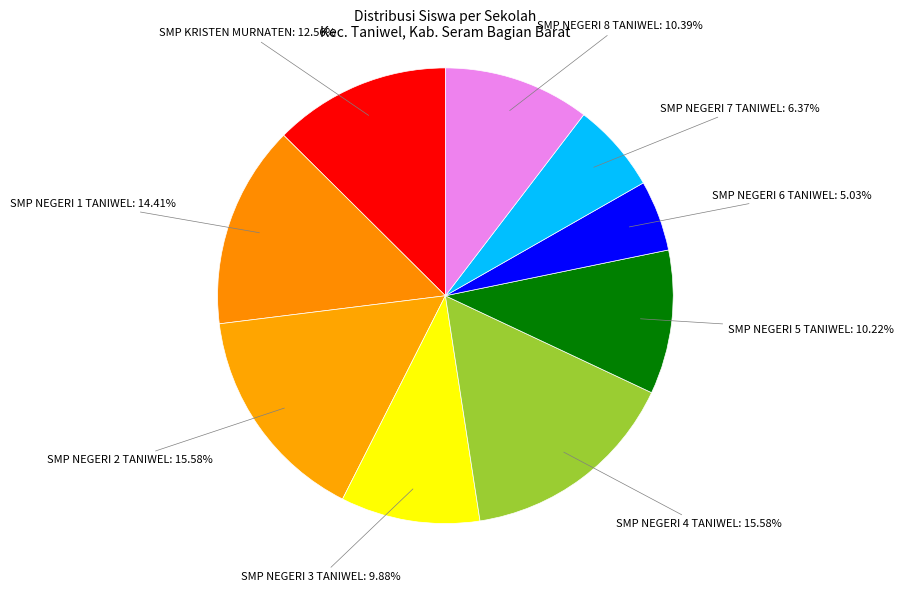

Is there a majority slice in this chart?

No